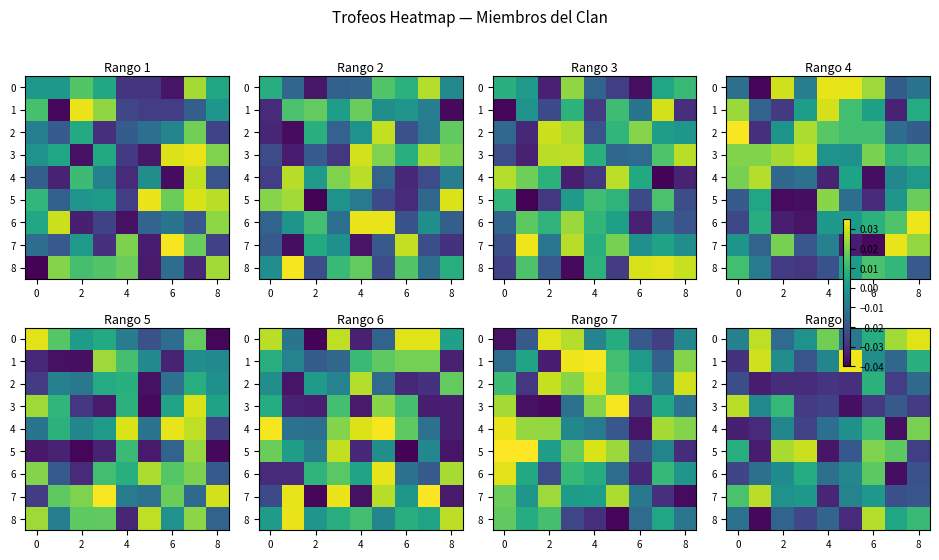

How many positive values does the 4 series have?

2